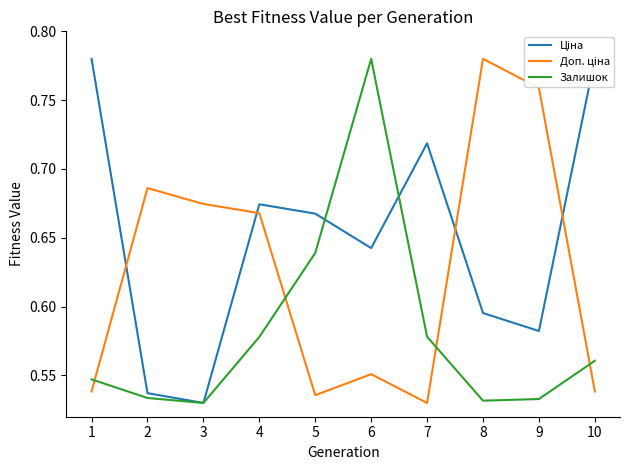

Which series has the largest range (max minus min)?

Ціна